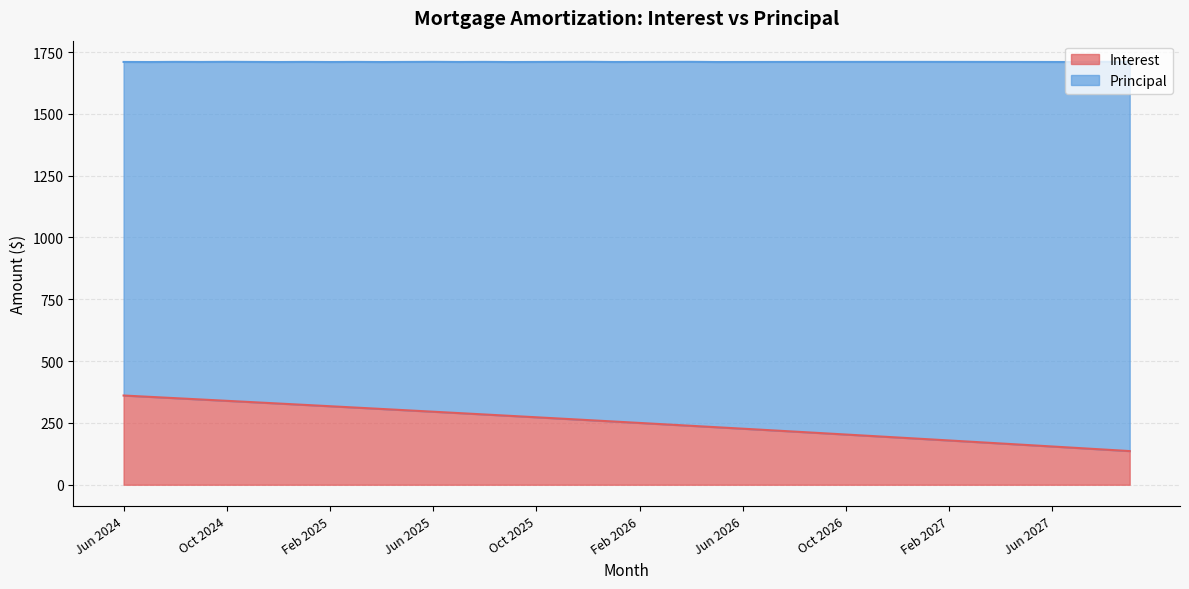

Reading left to right, transcribe all the data shown in this chart.

360.9	355.5	350.2	344.8	339.4	333.9	328.5	323.0	317.6	312.0	306.5	300.9	295.4	289.8	284.1	278.5	272.8	267.2	261.4	255.7	249.9	244.2	238.4	232.5	226.7	220.8	214.9	209.0	203.1	197.1	191.1	185.1	179.1	173.0	166.9	160.8	154.7	148.5	142.3	136.2